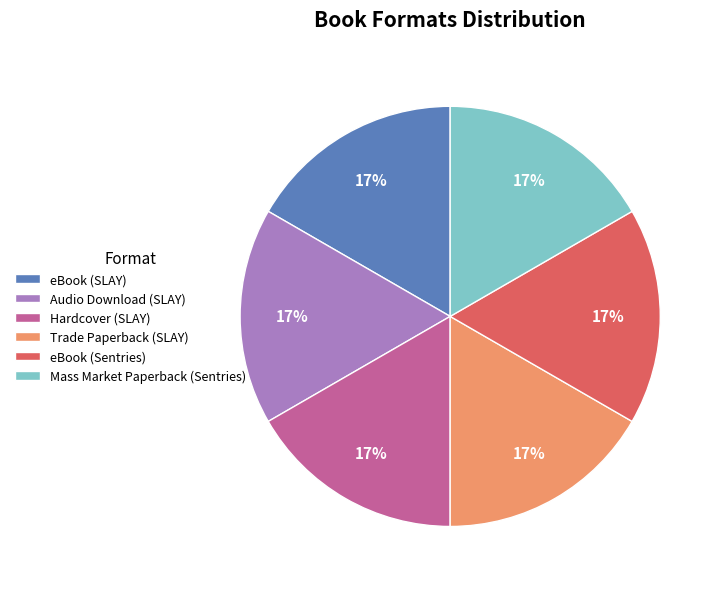

Is there a majority slice in this chart?

No